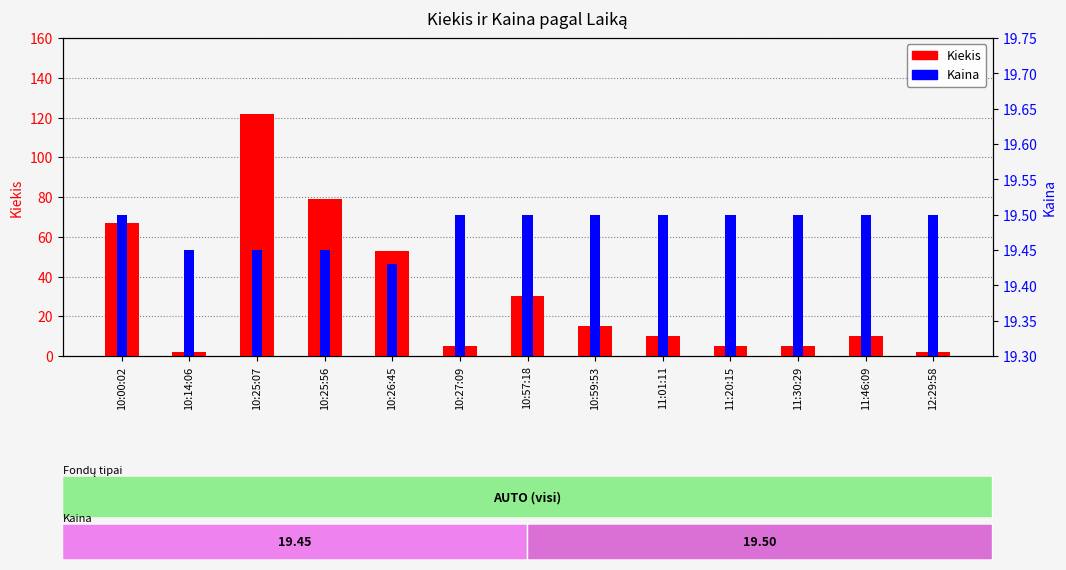

Does the chart contain any negative values?

No